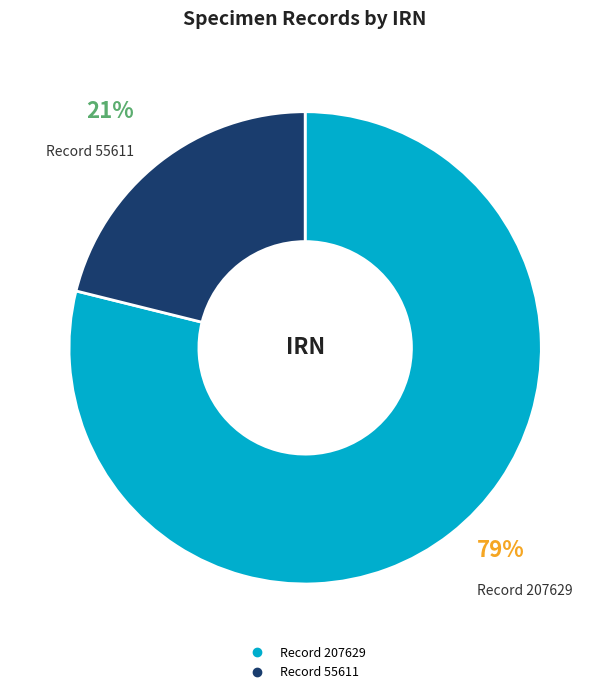

Is there any slice that represents more than half of the pie?

Yes